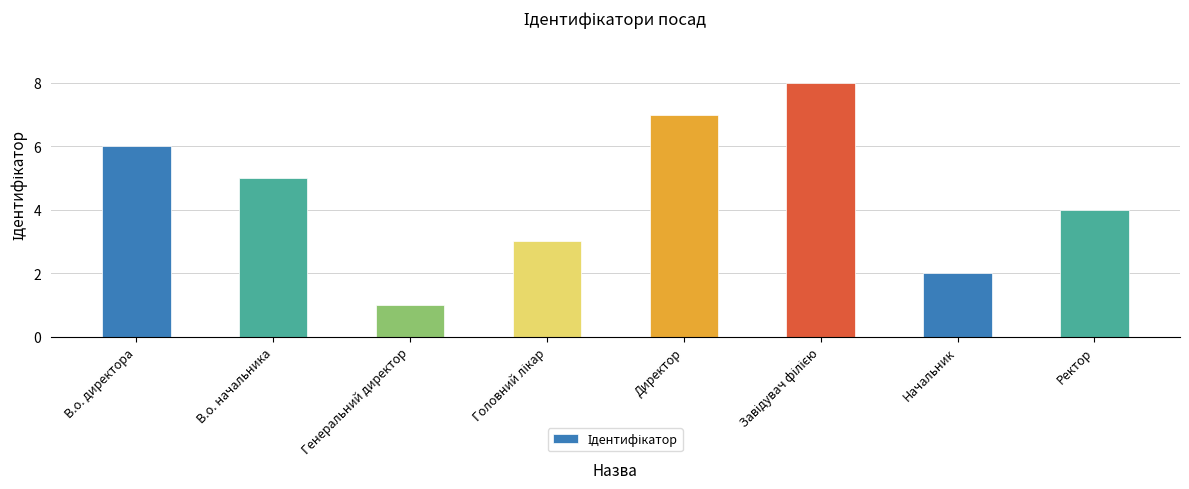

Reading left to right, extract all data points from this chart.

6	5	1	3	7	8	2	4